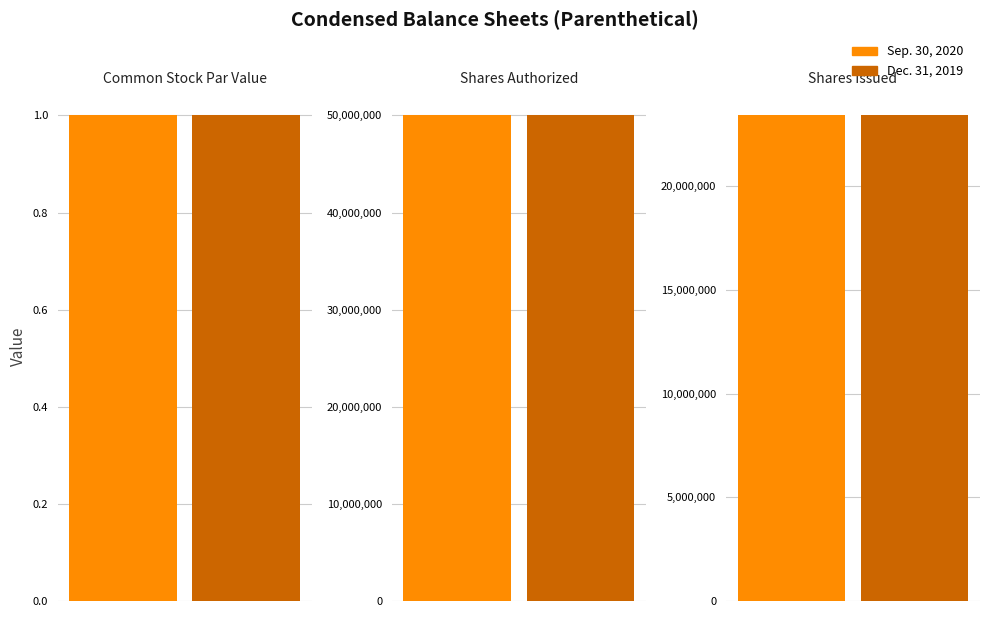

How many values in the Dec. 31, 2019 series exceed 23416396?

1